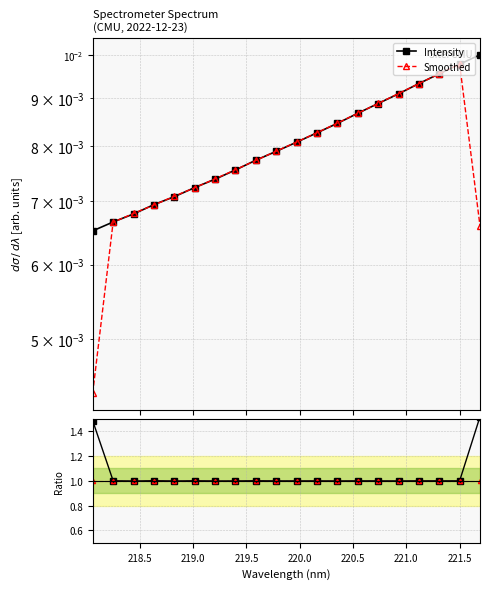

True or false: Smoothed and Intensity intersect in this chart.

True